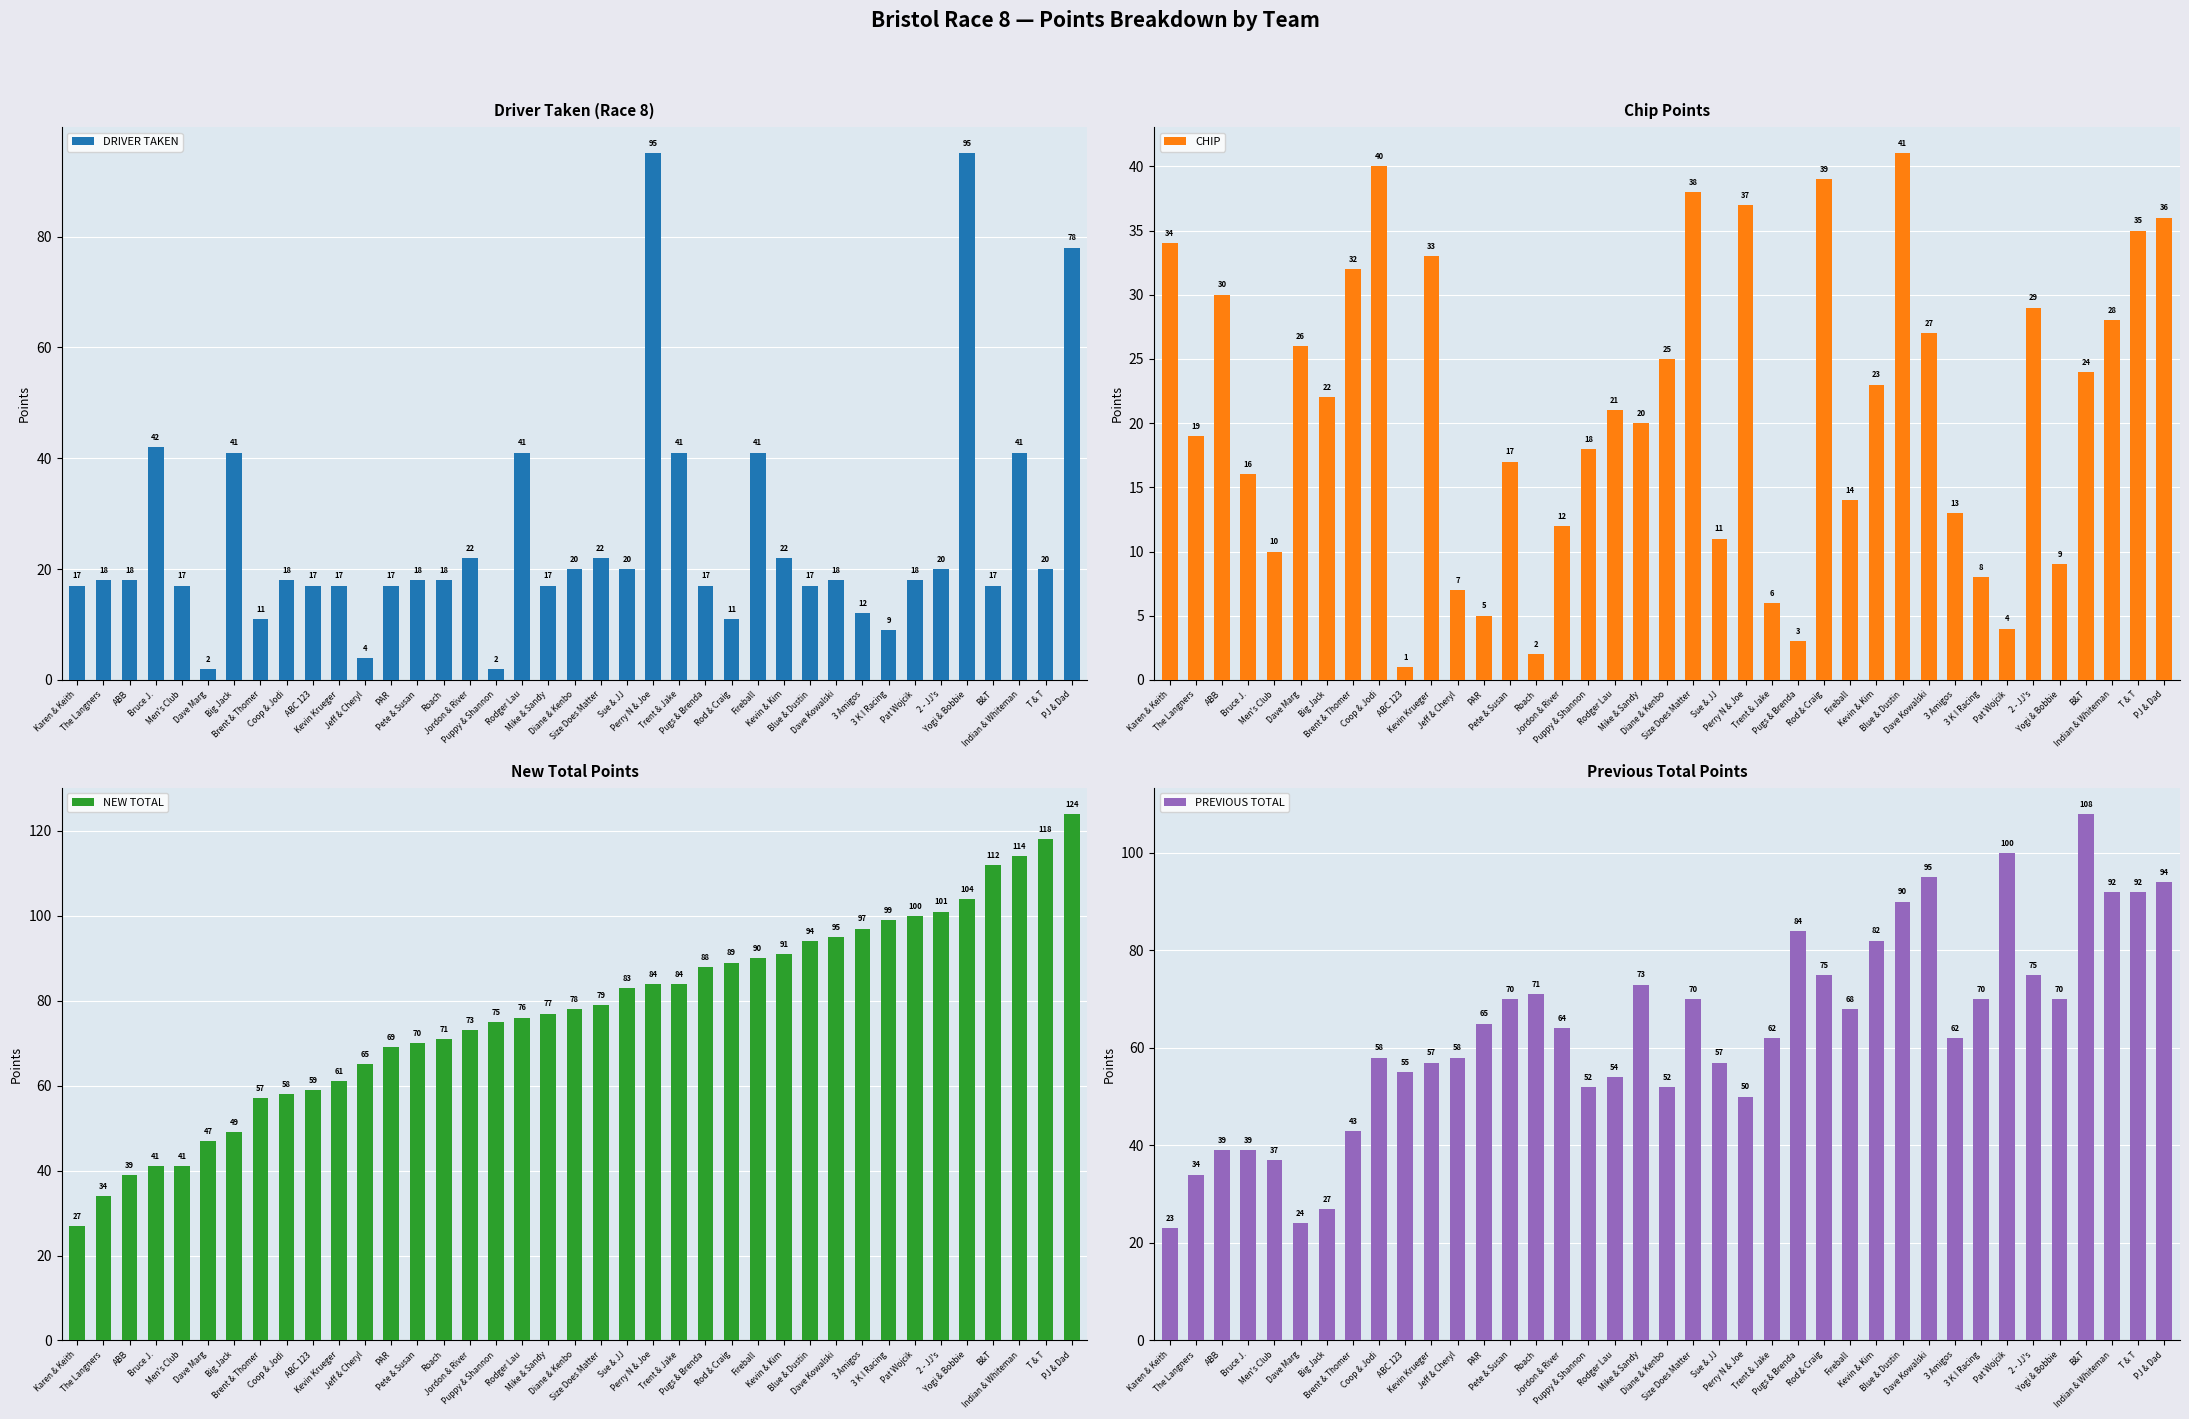

The NEW TOTAL series shows 31 at Dave Kowalski. True or false?

False